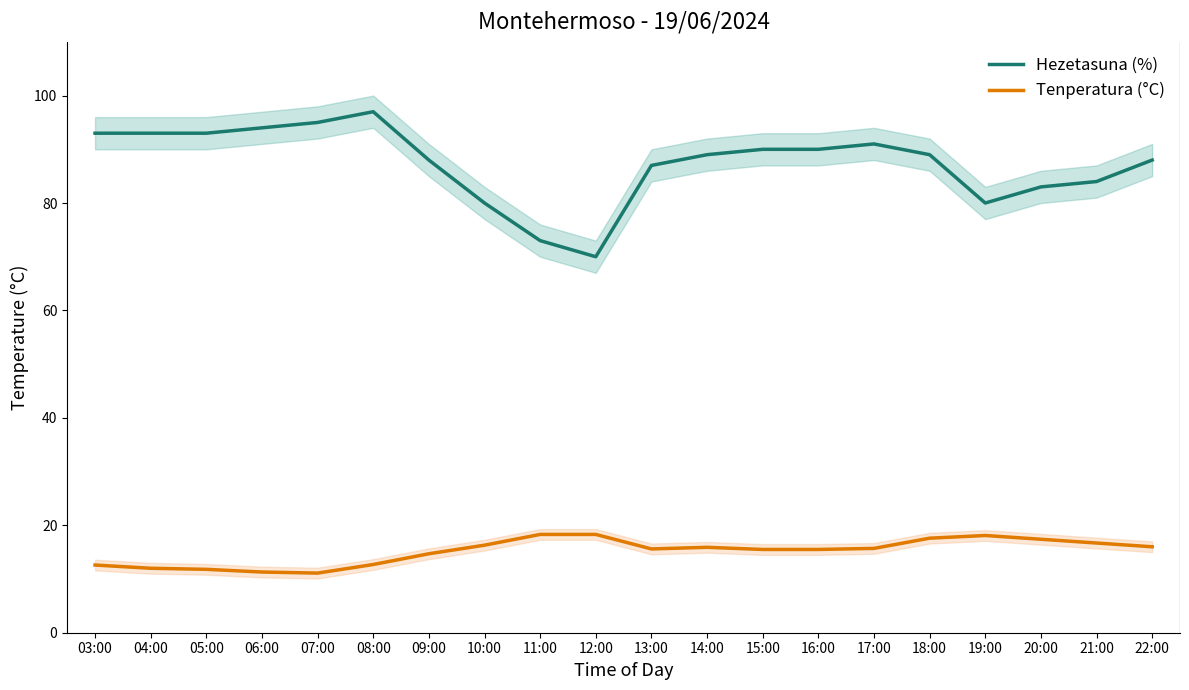

Reading left to right, extract all data points from this chart.

Hezetasuna (%): 03:00=93.0	04:00=93.0	05:00=93.0	06:00=94.0	07:00=95.0	08:00=97.0	09:00=88.0	10:00=80.0	11:00=73.0	12:00=70.0	13:00=87.0	14:00=89.0	15:00=90.0	16:00=90.0	17:00=91.0	18:00=89.0	19:00=80.0	20:00=83.0	21:00=84.0	22:00=88.0
Tenperatura (°C): 03:00=12.6	04:00=12.0	05:00=11.8	06:00=11.3	07:00=11.1	08:00=12.7	09:00=14.7	10:00=16.3	11:00=18.3	12:00=18.3	13:00=15.6	14:00=15.9	15:00=15.5	16:00=15.5	17:00=15.7	18:00=17.6	19:00=18.1	20:00=17.4	21:00=16.7	22:00=16.0